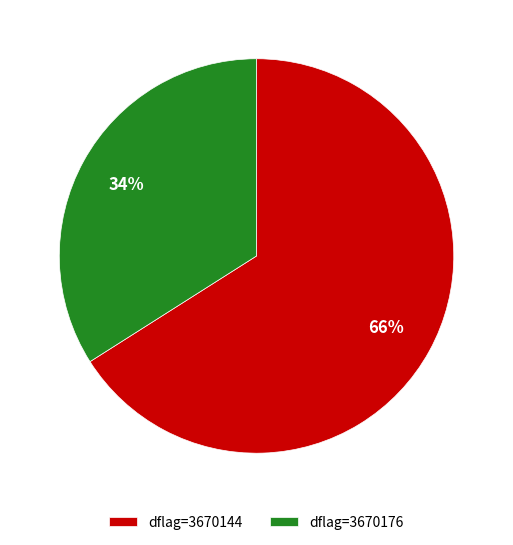

How many slices are in this pie chart?

2